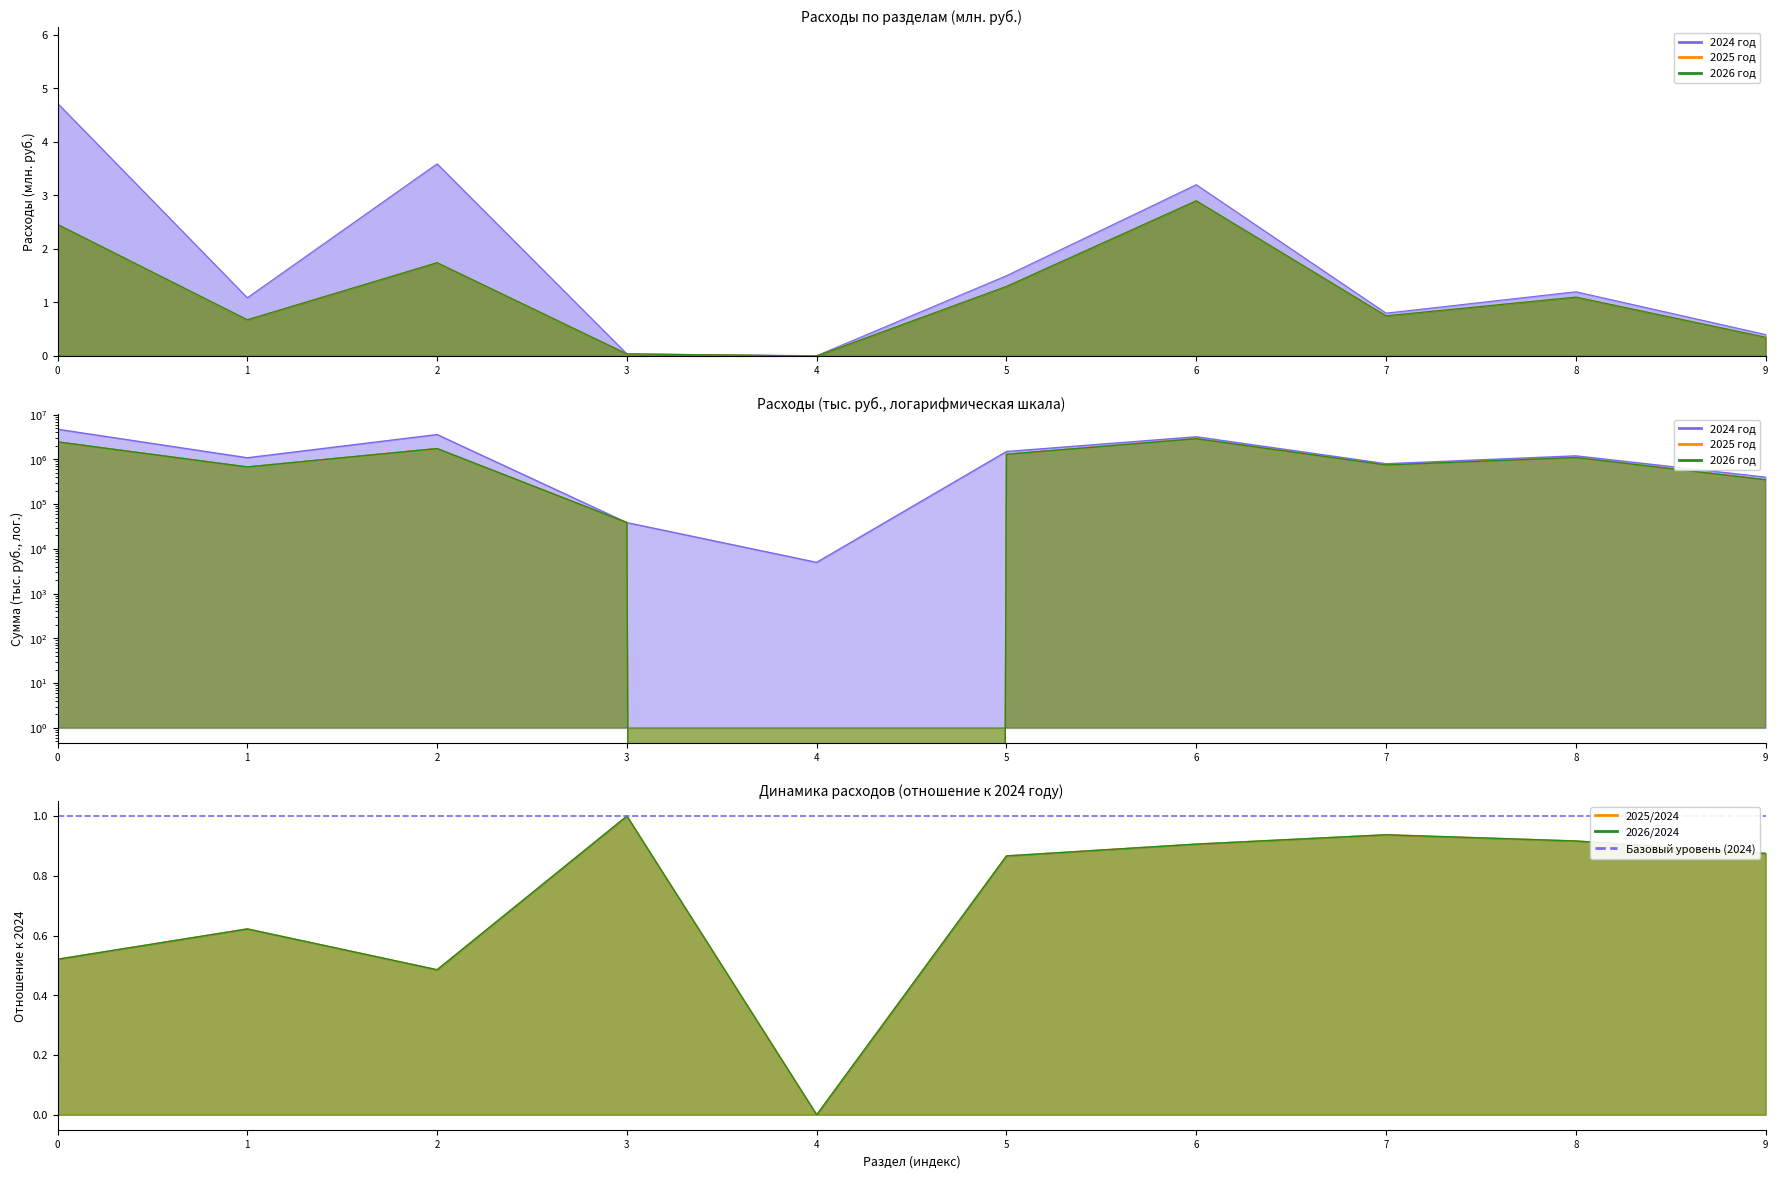

Count the number of data series in this chart.

3